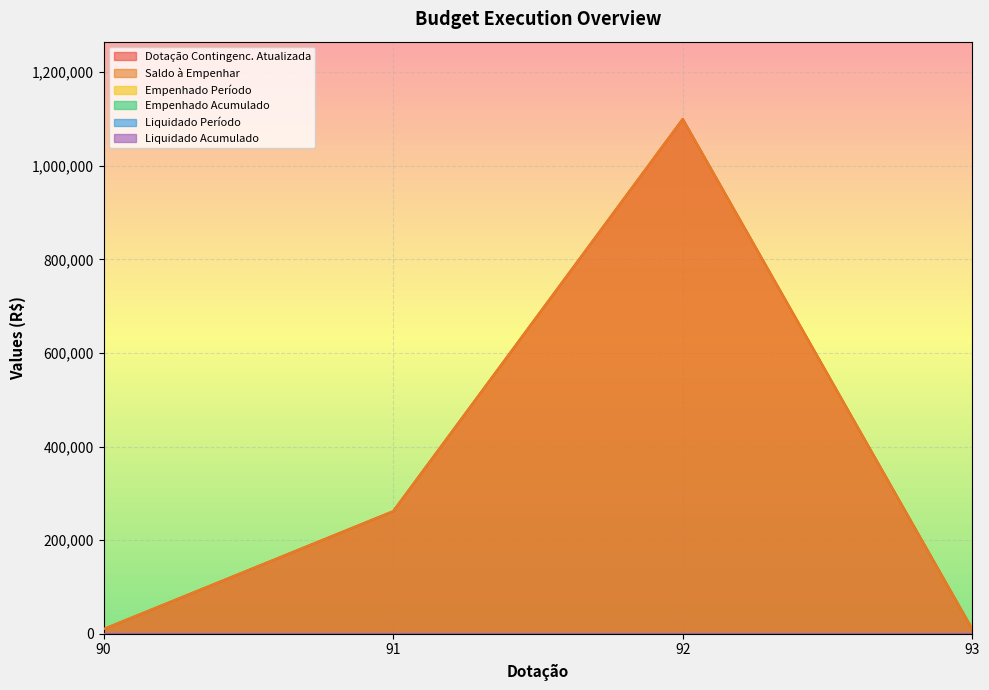

True or false: Liquidado Acumulado and Liquidado Período intersect in this chart.

False